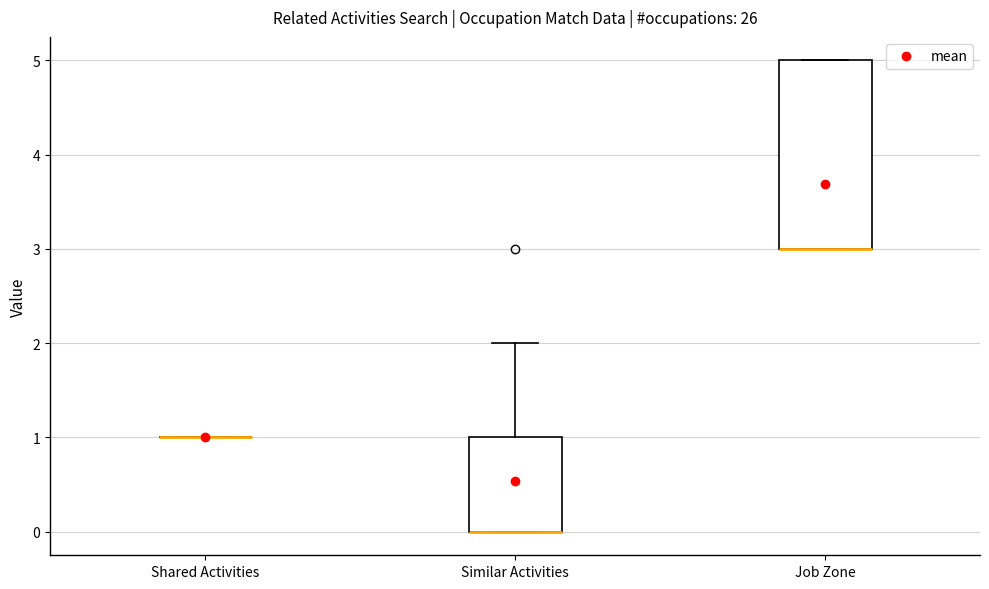

Which box is the tallest, from its lower edge to its upper edge?

Job Zone